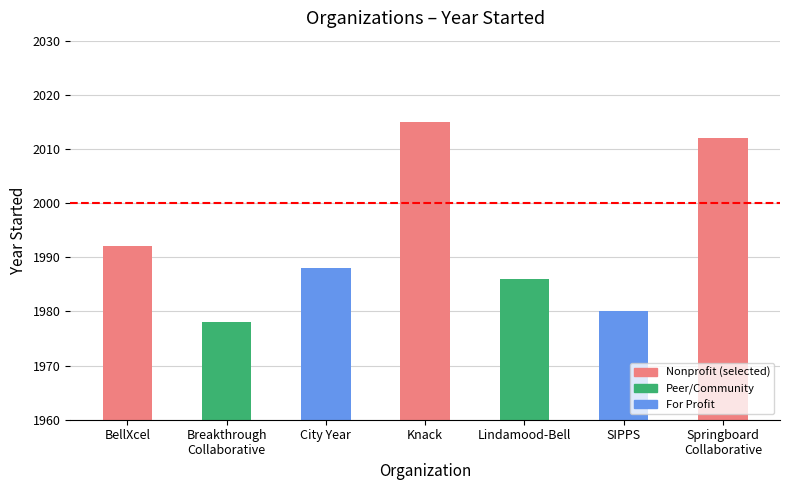

At which label is the value closest to 1996?

BellXcel